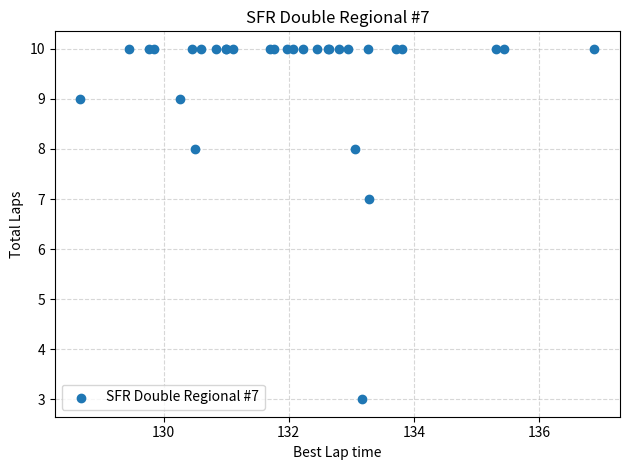

What Y value in the scatter plot is closest to 6?

7